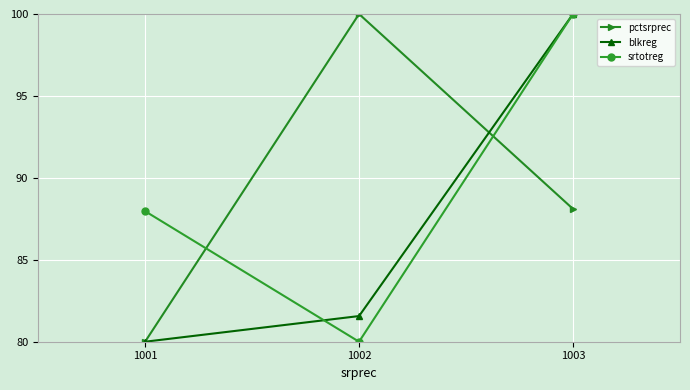

Is this an area chart (filled region under the line)?

No